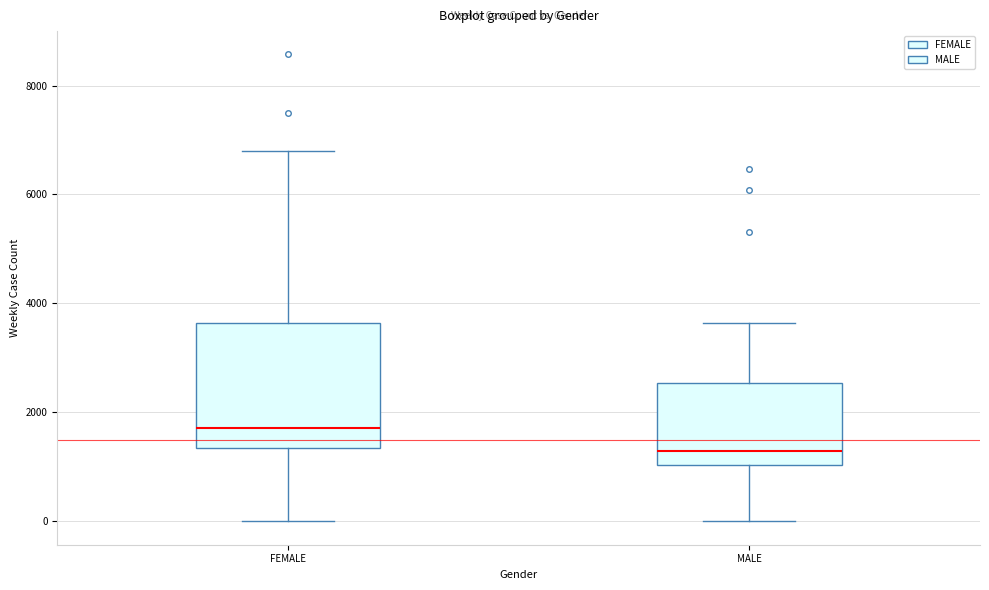

Reading left to right, transcribe this box plot: for each box, give where its median line is, the range the box spans, and where its two whiskers end, as read against the y-axis. The values are not printed on the chart, so give them approximately, as read against the axis.

FEMALE: median 1800, box 1400 to 3600, whiskers 0 to 6800
MALE: median 1200, box 1000 to 2600, whiskers 0 to 3600